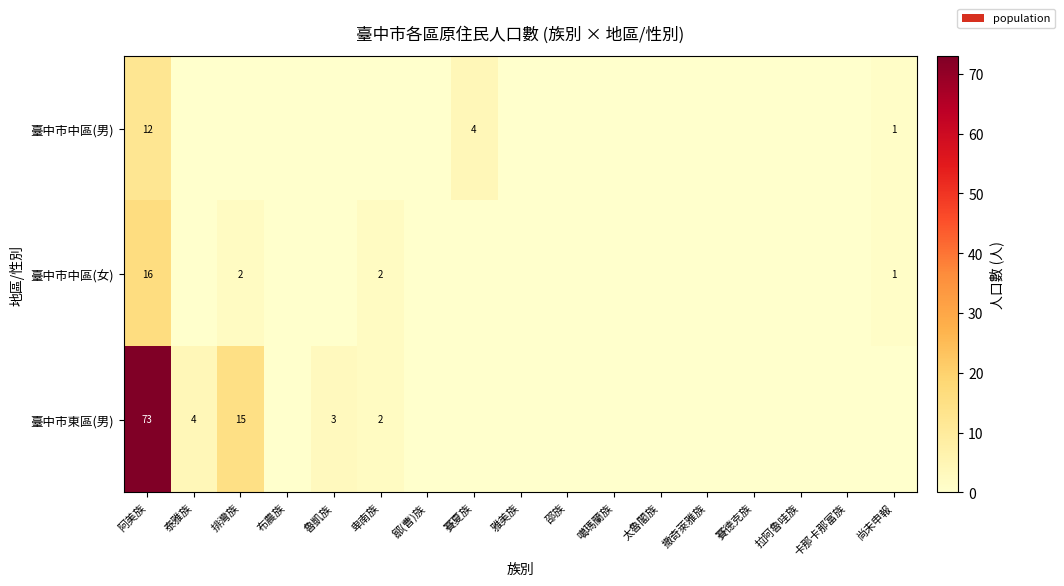

At which category is the sum across all series the highest?

阿美族